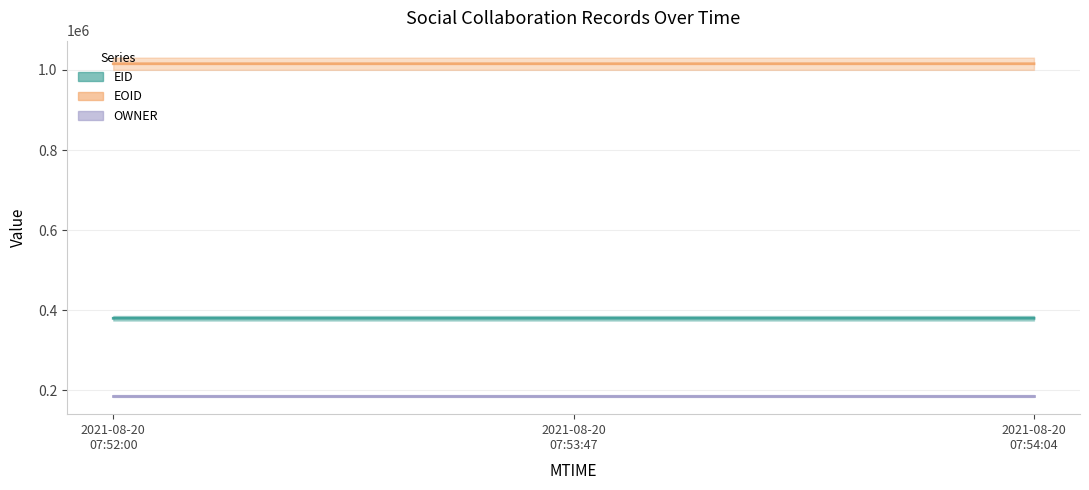

True or false: EOID has a value of 1015577 at 2021-08-20
07:54:04.

True